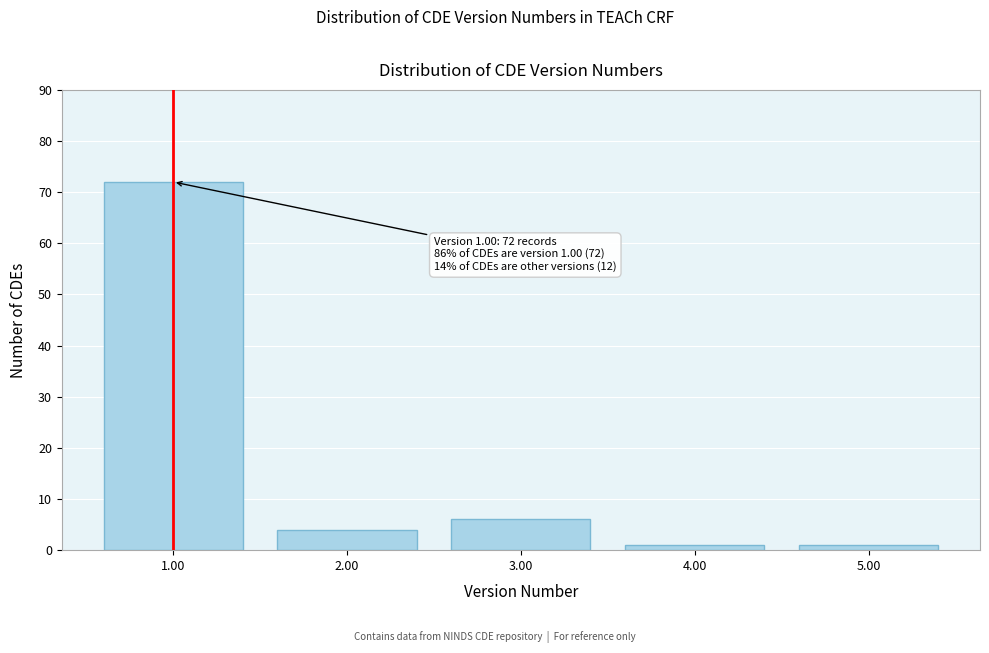

Reading left to right, list all the values displayed in this chart.

72	4	6	1	1